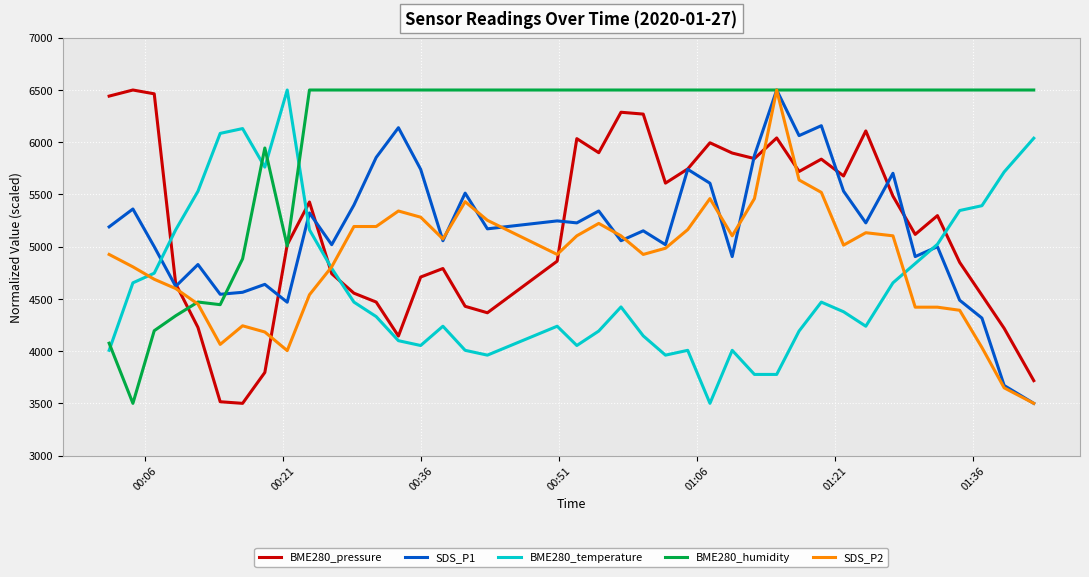

What is the difference between the maximum and minimum values in the SDS_P2 series?

3000.0